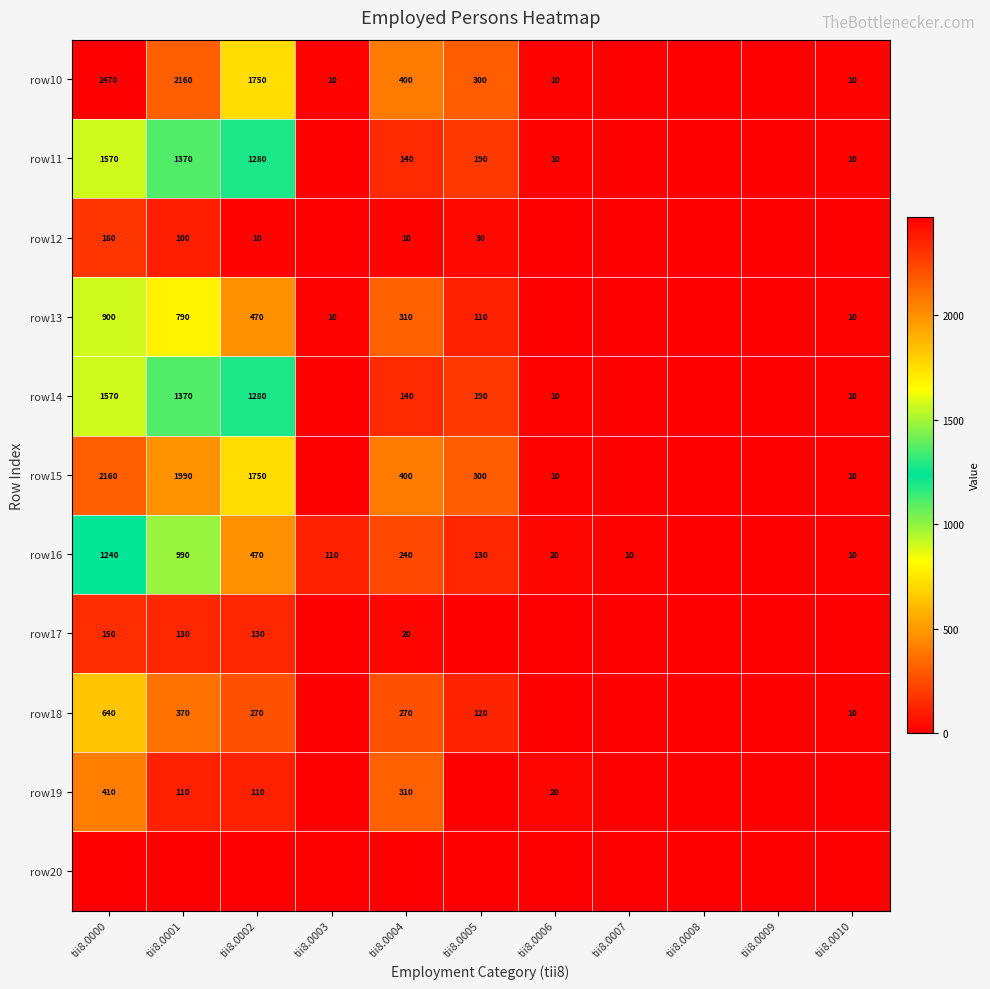

Is the value of row17 at tii8.0002 greater than the value of row12 at tii8.0004?

Yes